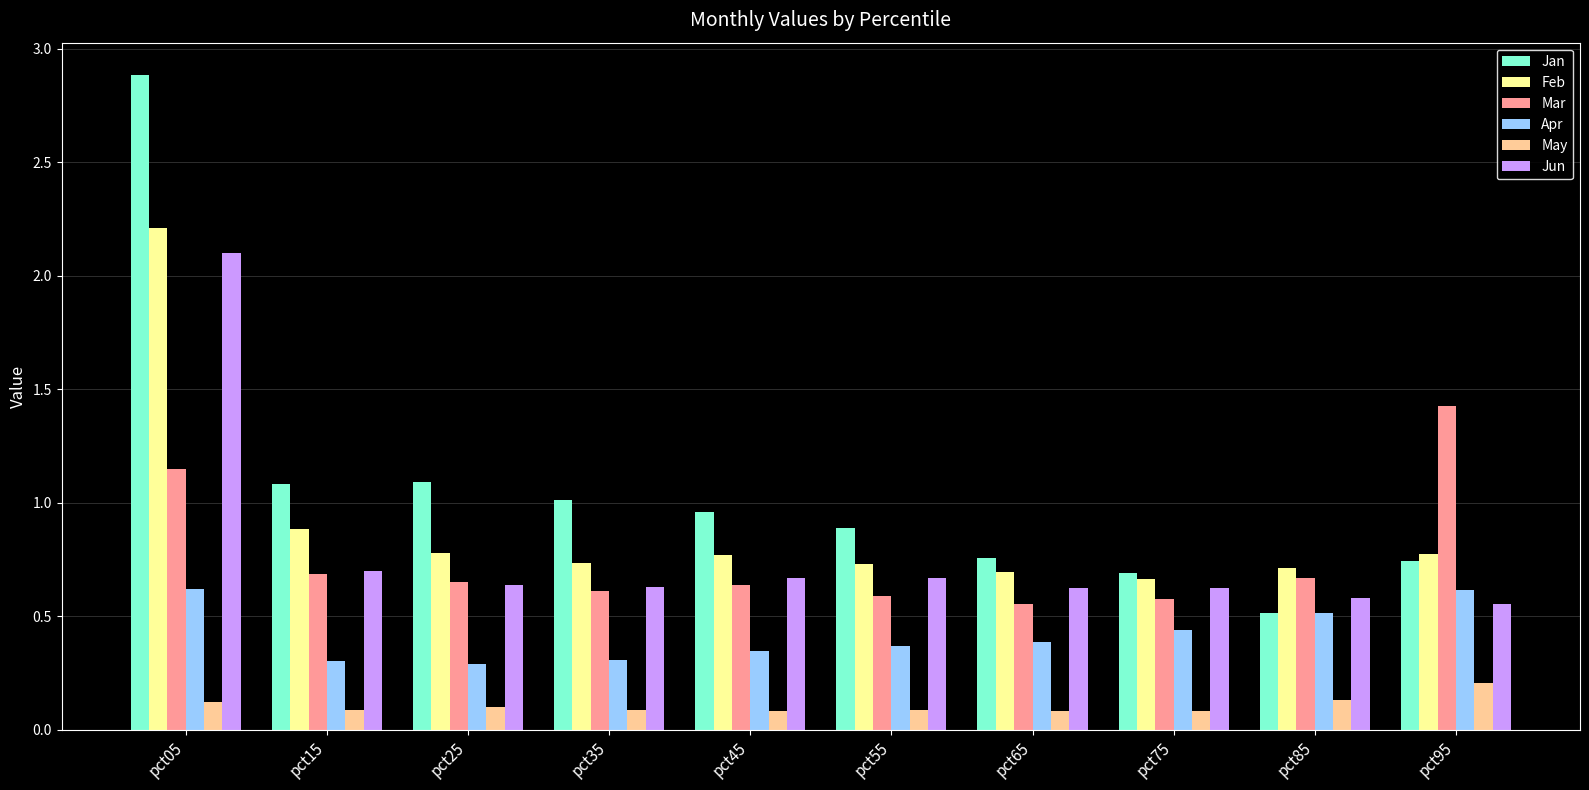

At which category is the sum across all series the highest?

pct05